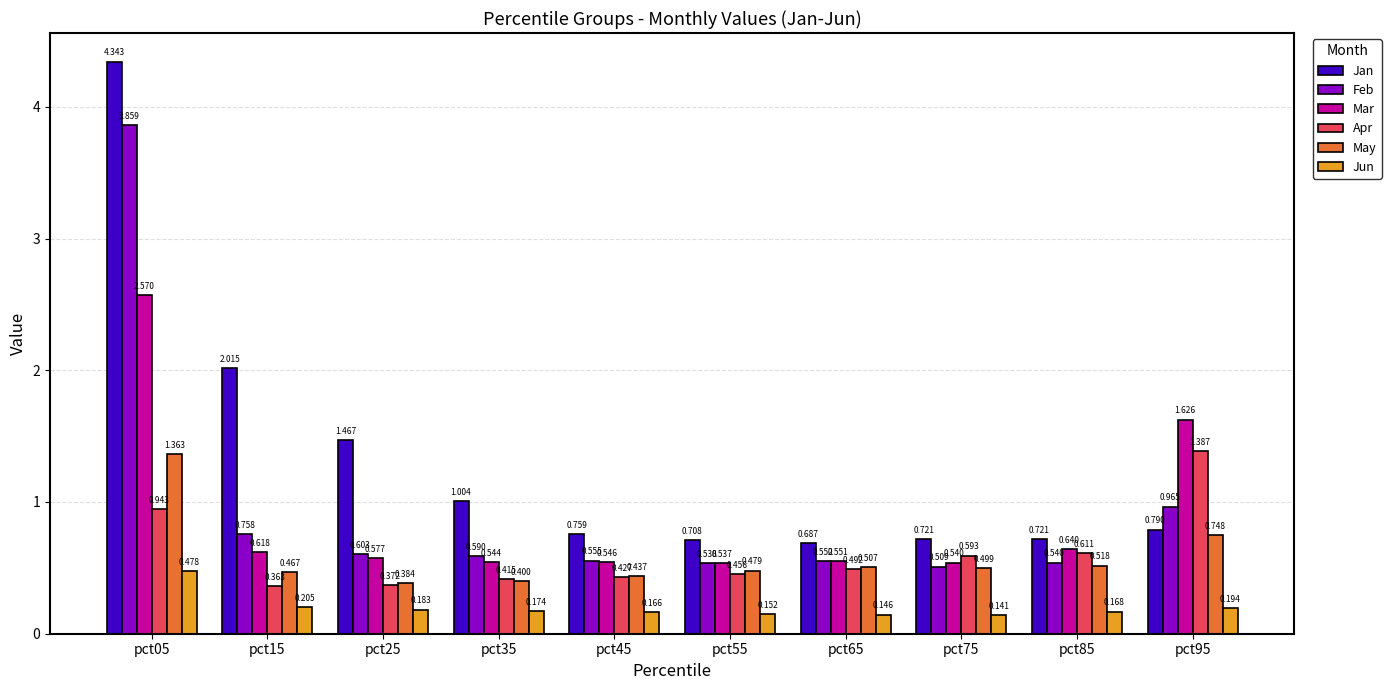

List the series in order of their peak value, lowest first.

Jun, May, Apr, Mar, Feb, Jan